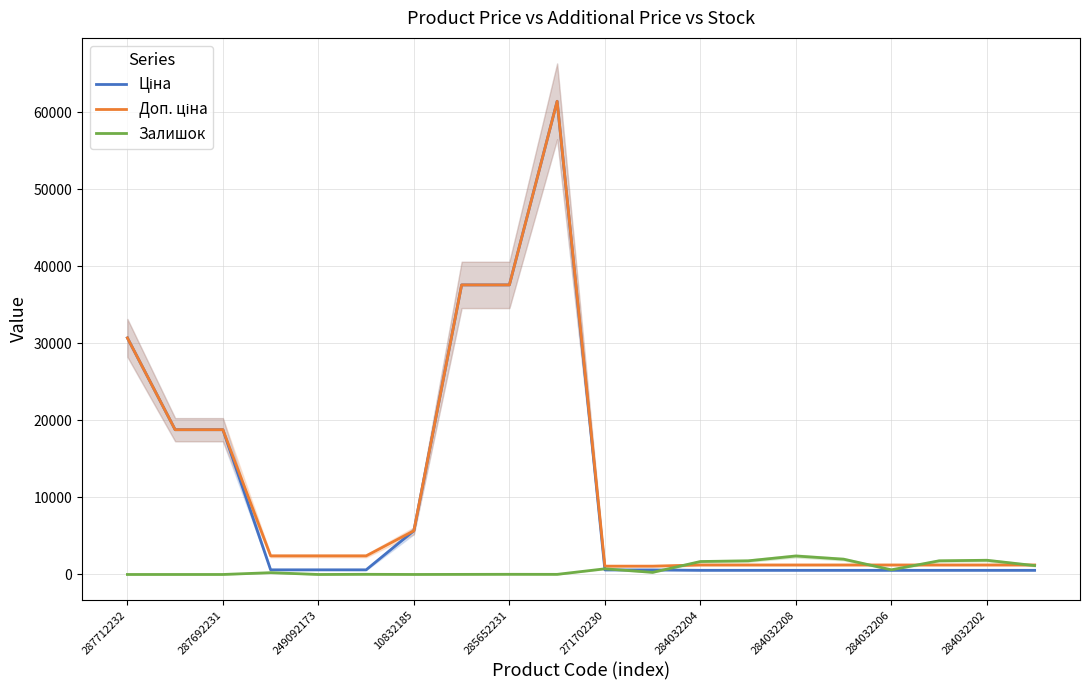

Is the value of Доп. ціна at 17 greater than the value of Ціна at 12?

Yes